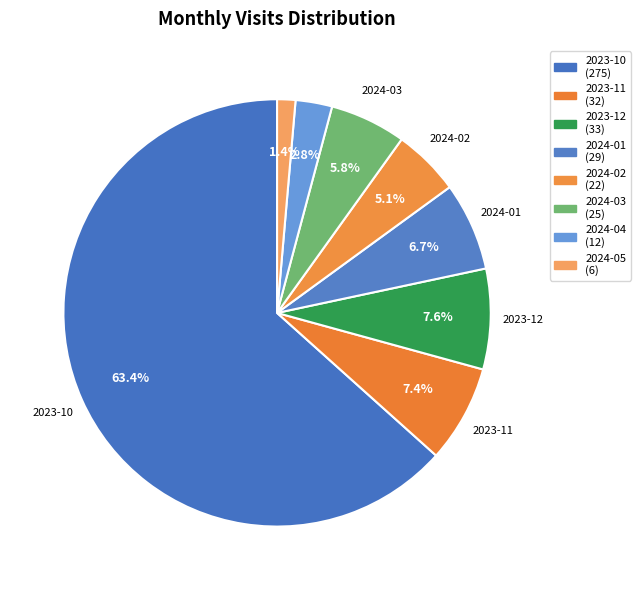

How many segments does this pie chart have?

8